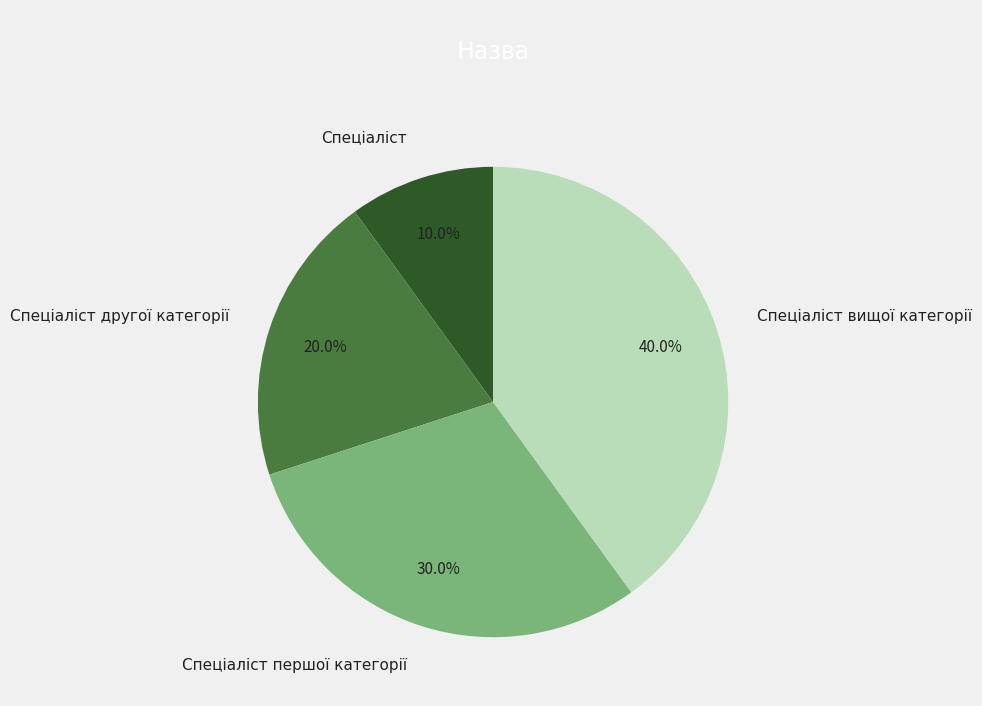

What percentage do Спеціаліст and Спеціаліст першої категорії together represent?

40.0%